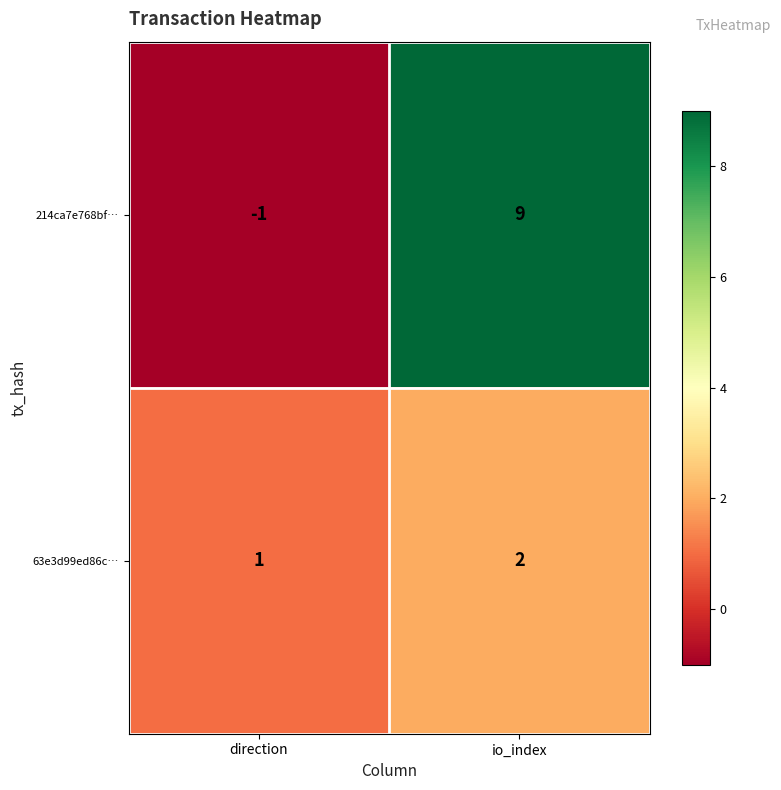

What is the maximum value shown in the chart?

9